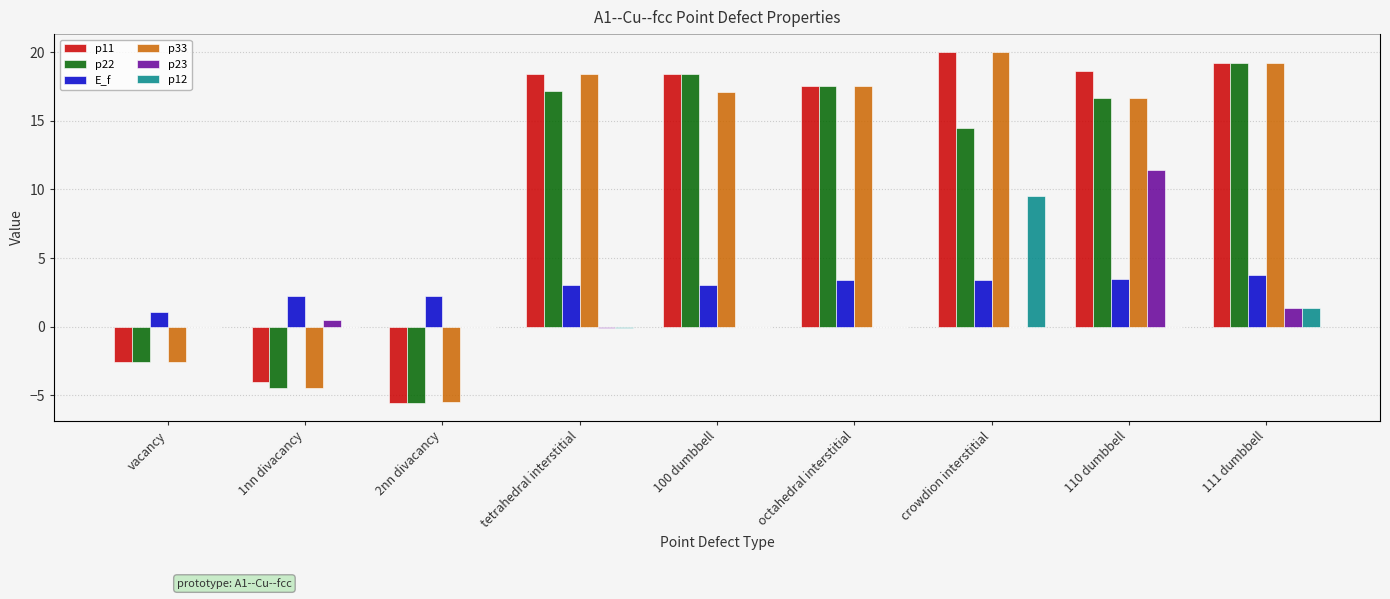

What is the sum of all p23 values?

13.2